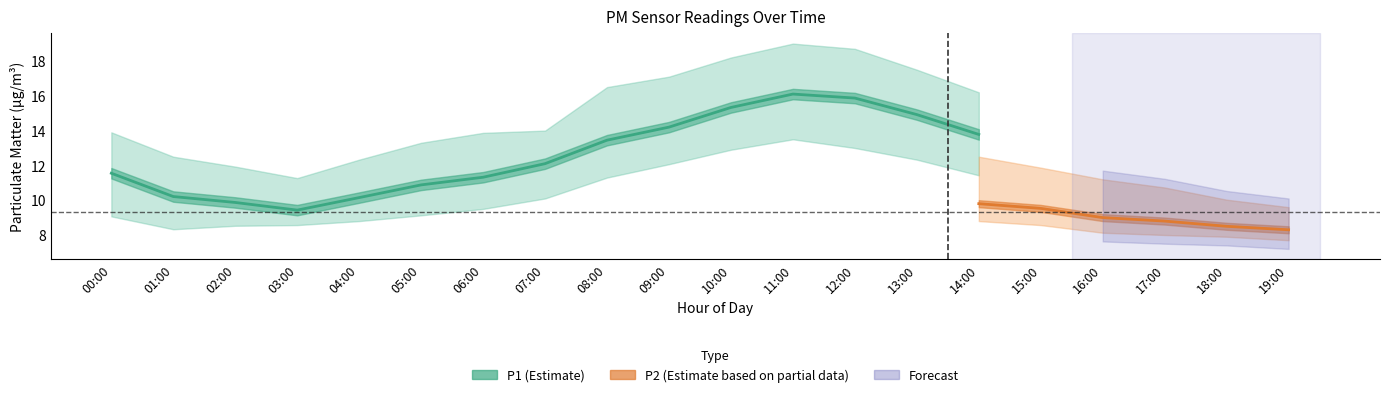

At which category does P1 reach its first local peak?

11:00